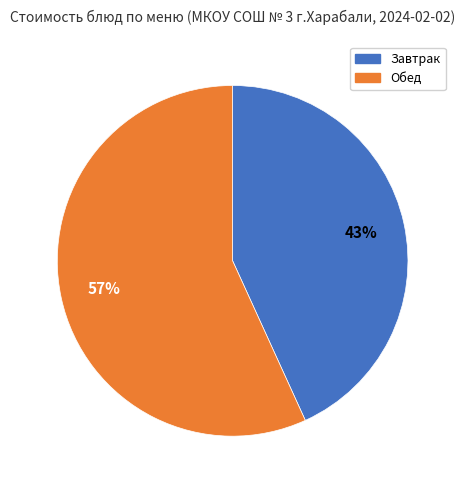

To the nearest percent, what is the difference between the largest and smallest slice percentages?

14%